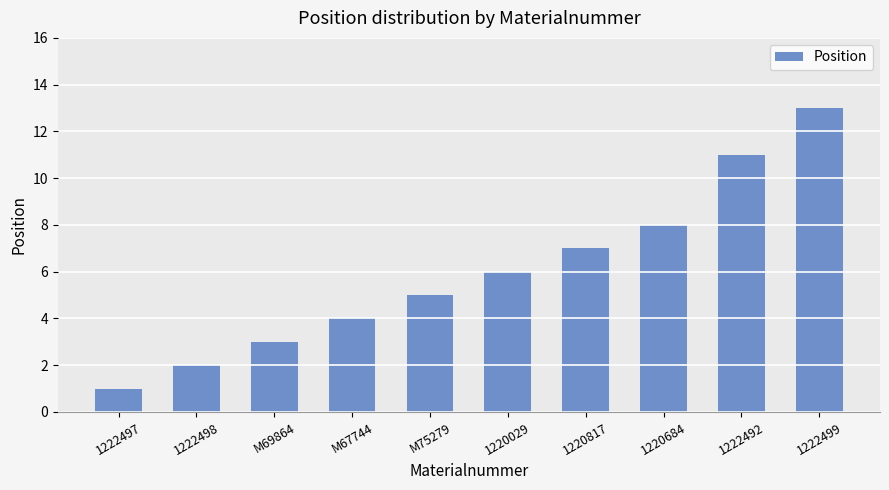

True or false: the data shows 7 at M75279.

False